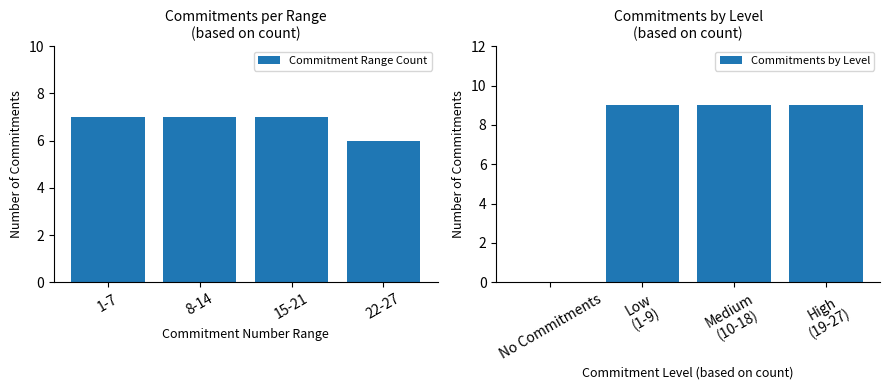

The value of Commitment Range Count at 22-27 is 1. True or false?

False